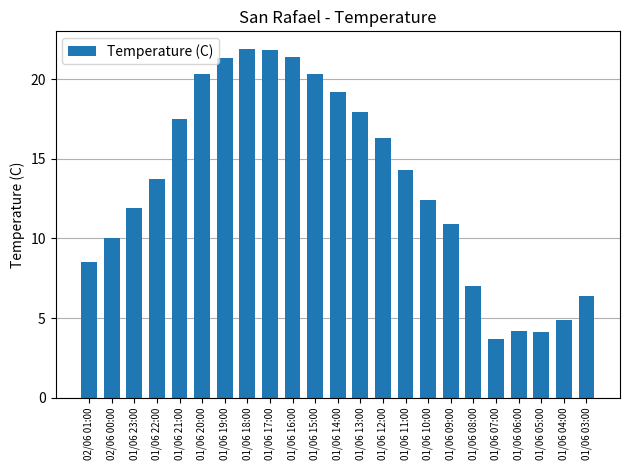

True or false: the data shows 10.0 at 02/06 00:00.

True